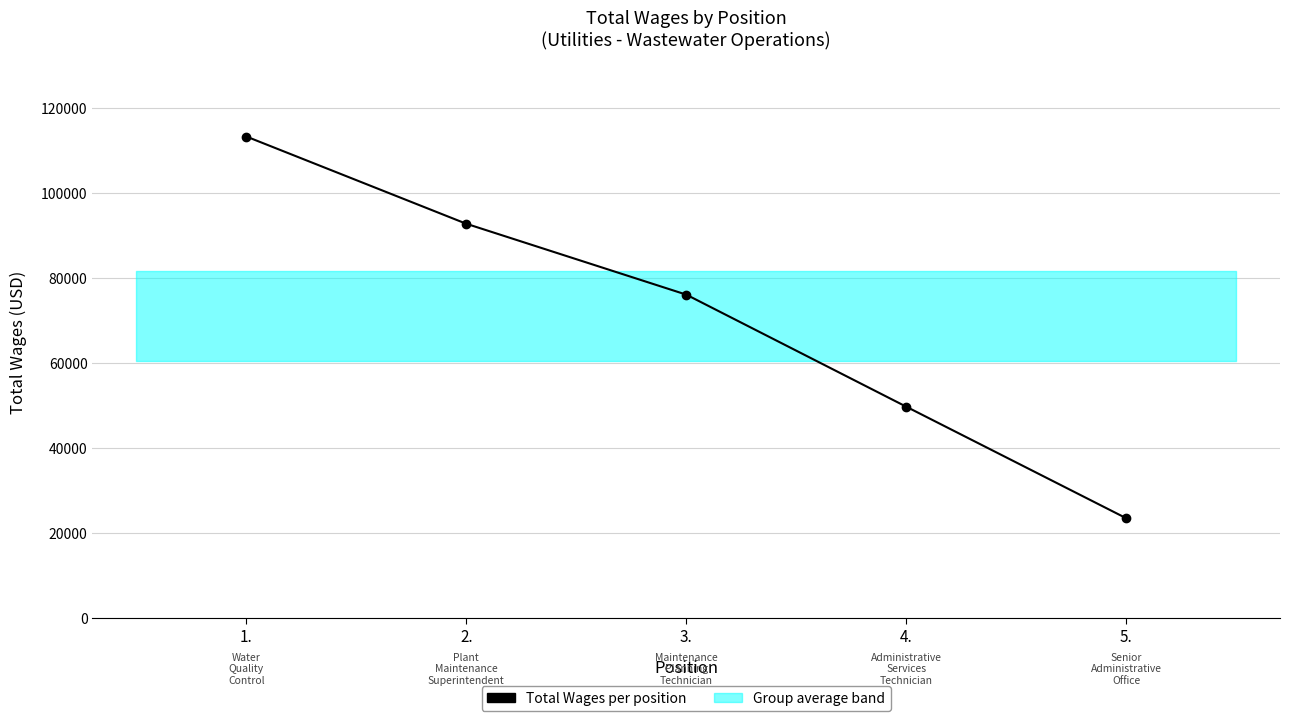

What is the difference between the values at 1. and 5.?

89723